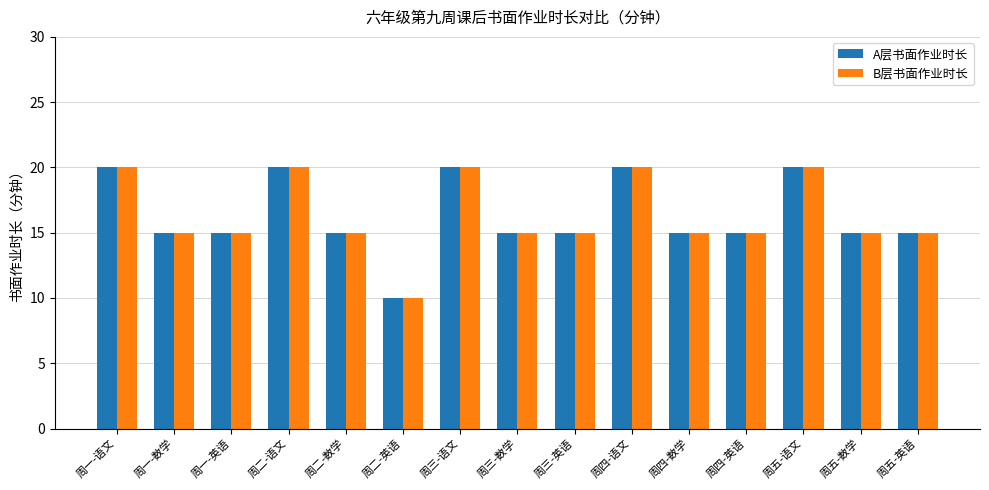

What is the approximate value of A层书面作业时长 at 周三-数学?

15